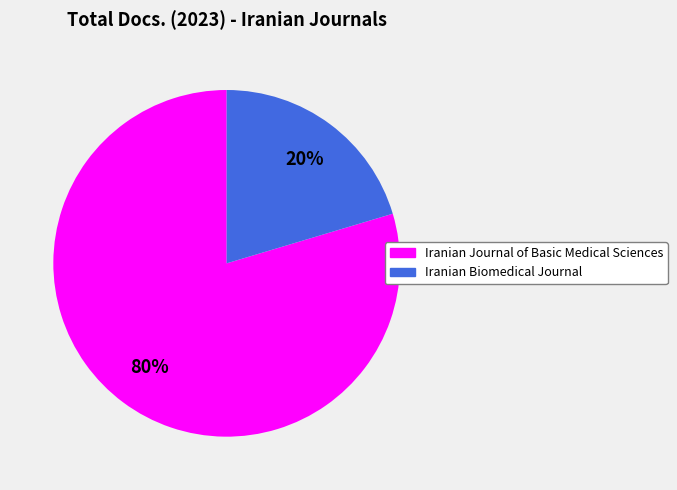

Rank the categories by value from highest to lowest.

Iranian Journal of Basic Medical Sciences, Iranian Biomedical Journal